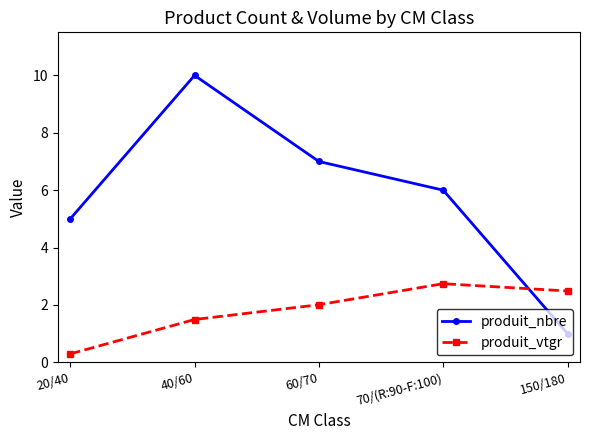

What is the highest value of the produit_vtgr series?

2.7